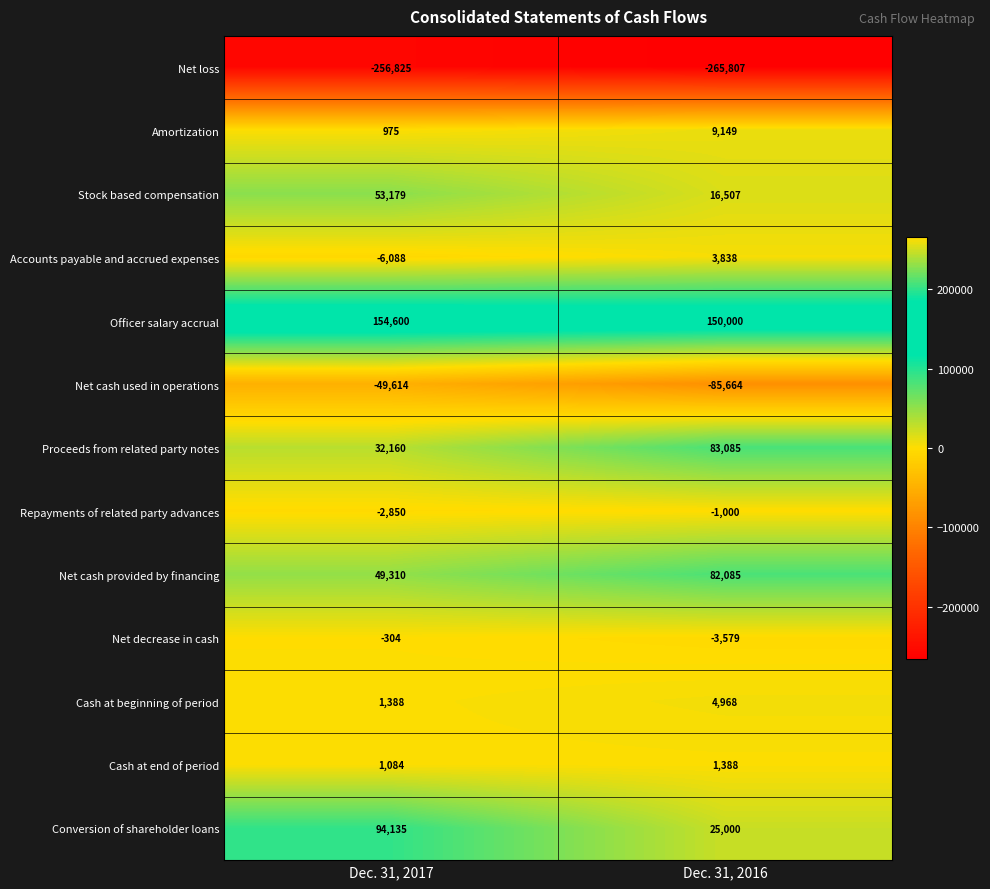

Reading right to left, what are all the values shown in this chart?

Net loss: Dec. 31, 2016=-265807	Dec. 31, 2017=-256825
Amortization: Dec. 31, 2016=9149	Dec. 31, 2017=975
Stock based compensation: Dec. 31, 2016=16507	Dec. 31, 2017=53179
Accounts payable and accrued expenses: Dec. 31, 2016=3838	Dec. 31, 2017=-6088
Officer salary accrual: Dec. 31, 2016=150000	Dec. 31, 2017=154600
Net cash used in operations: Dec. 31, 2016=-85664	Dec. 31, 2017=-49614
Proceeds from related party notes: Dec. 31, 2016=83085	Dec. 31, 2017=32160
Repayments of related party advances: Dec. 31, 2016=-1000	Dec. 31, 2017=-2850
Net cash provided by financing: Dec. 31, 2016=82085	Dec. 31, 2017=49310
Net decrease in cash: Dec. 31, 2016=-3579	Dec. 31, 2017=-304
Cash at beginning of period: Dec. 31, 2016=4968	Dec. 31, 2017=1388
Cash at end of period: Dec. 31, 2016=1388	Dec. 31, 2017=1084
Conversion of shareholder loans: Dec. 31, 2016=25000	Dec. 31, 2017=94135